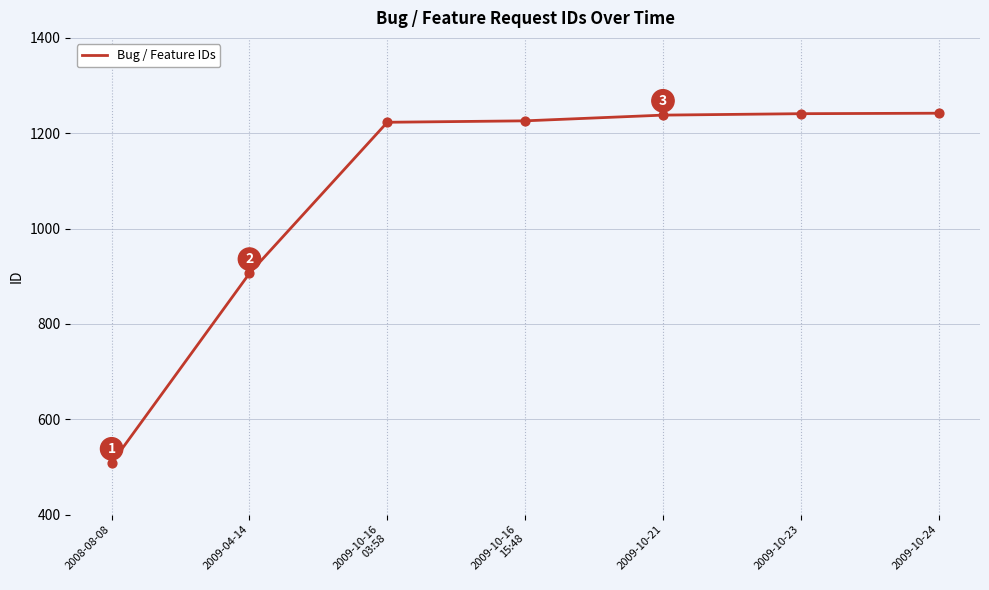

What is the ratio of the value at 2009-10-23 to the value at 2009-04-14?

1.4